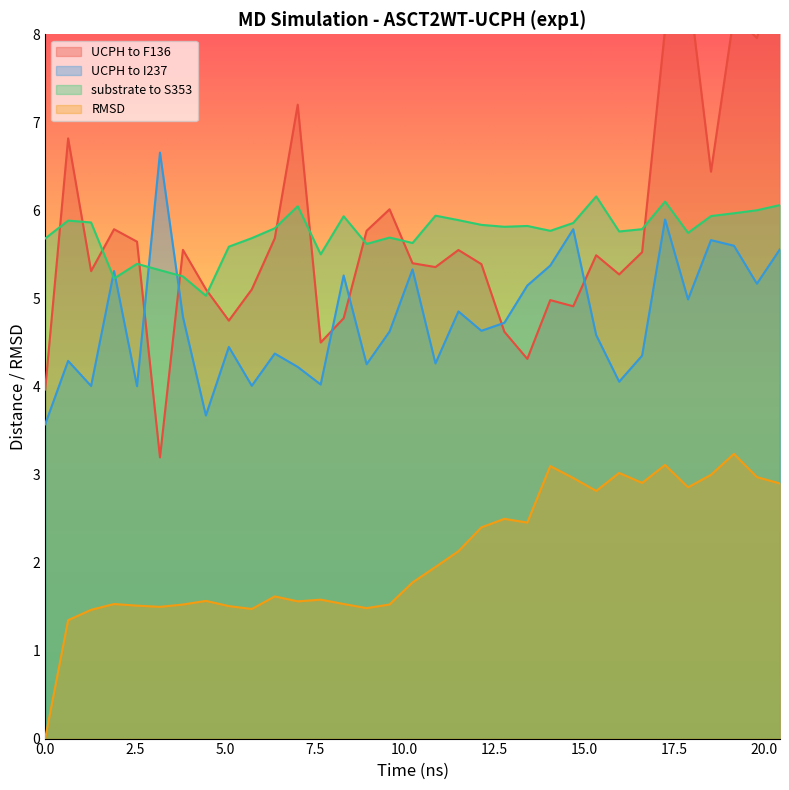

What is the lowest value of the UCPH to I237 series?

3.6